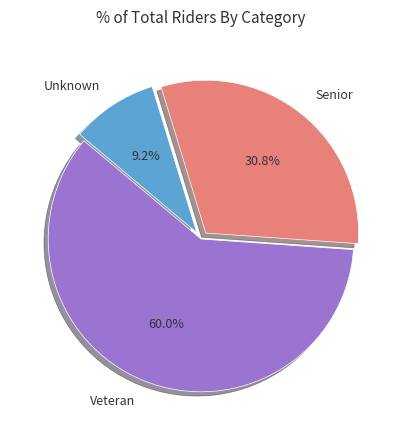

To the nearest percent, what is the combined percentage of Senior and Unknown?

40%